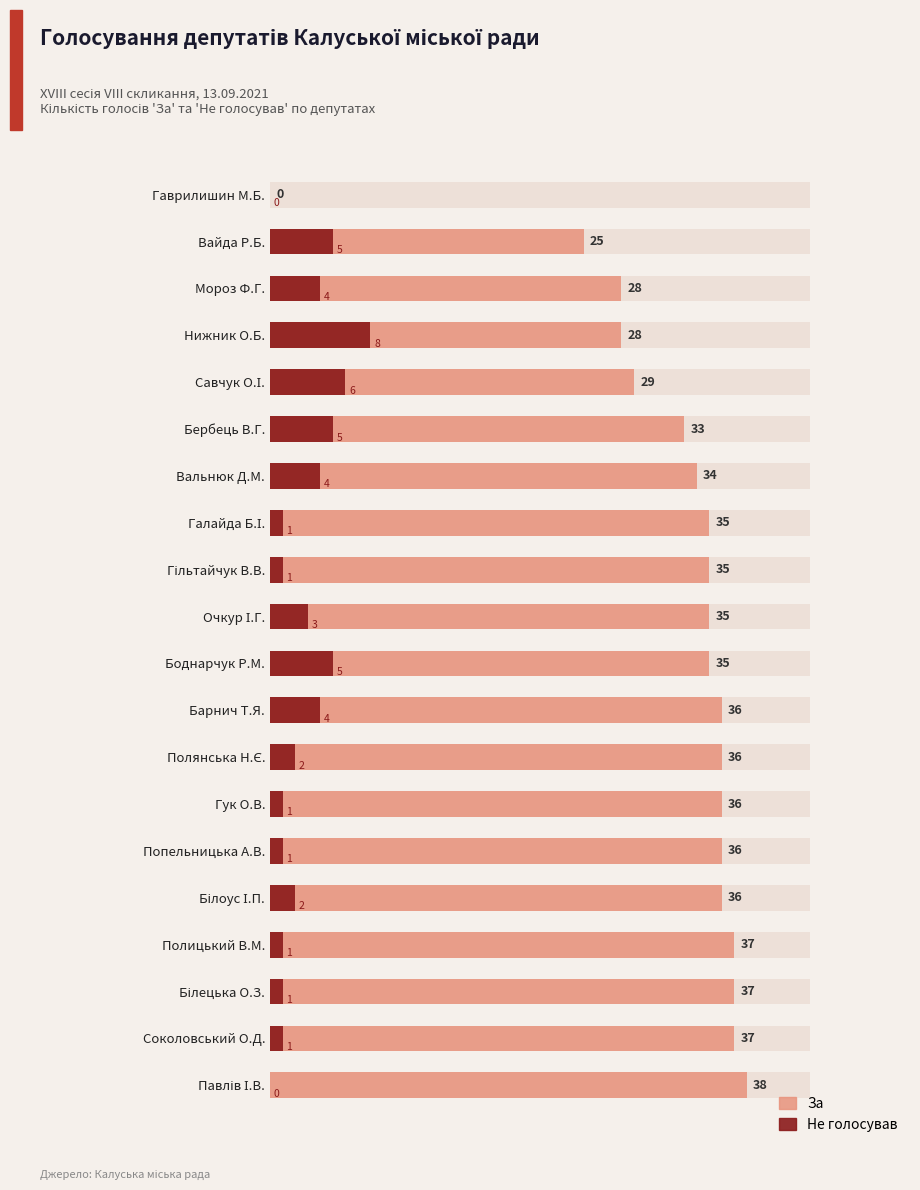

Does the chart contain any negative values?

No